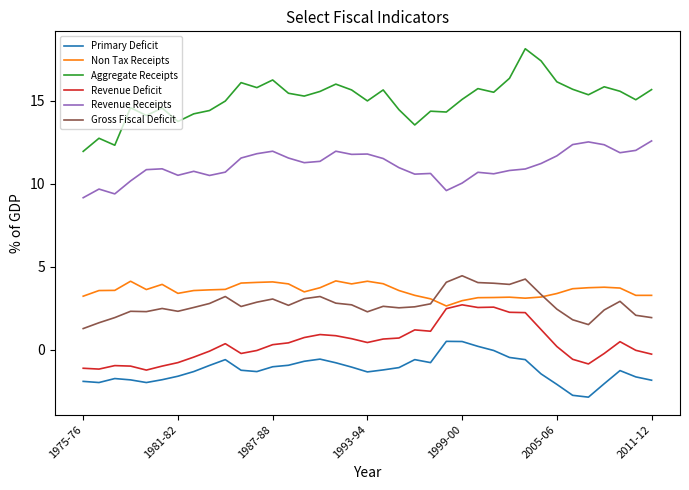

What is the maximum value for Non Tax Receipts?

4.1